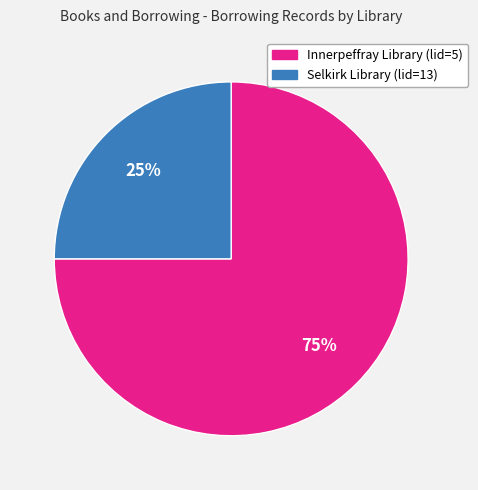

To the nearest percent, what percentage of the pie is Selkirk Library (lid=13)?

25%